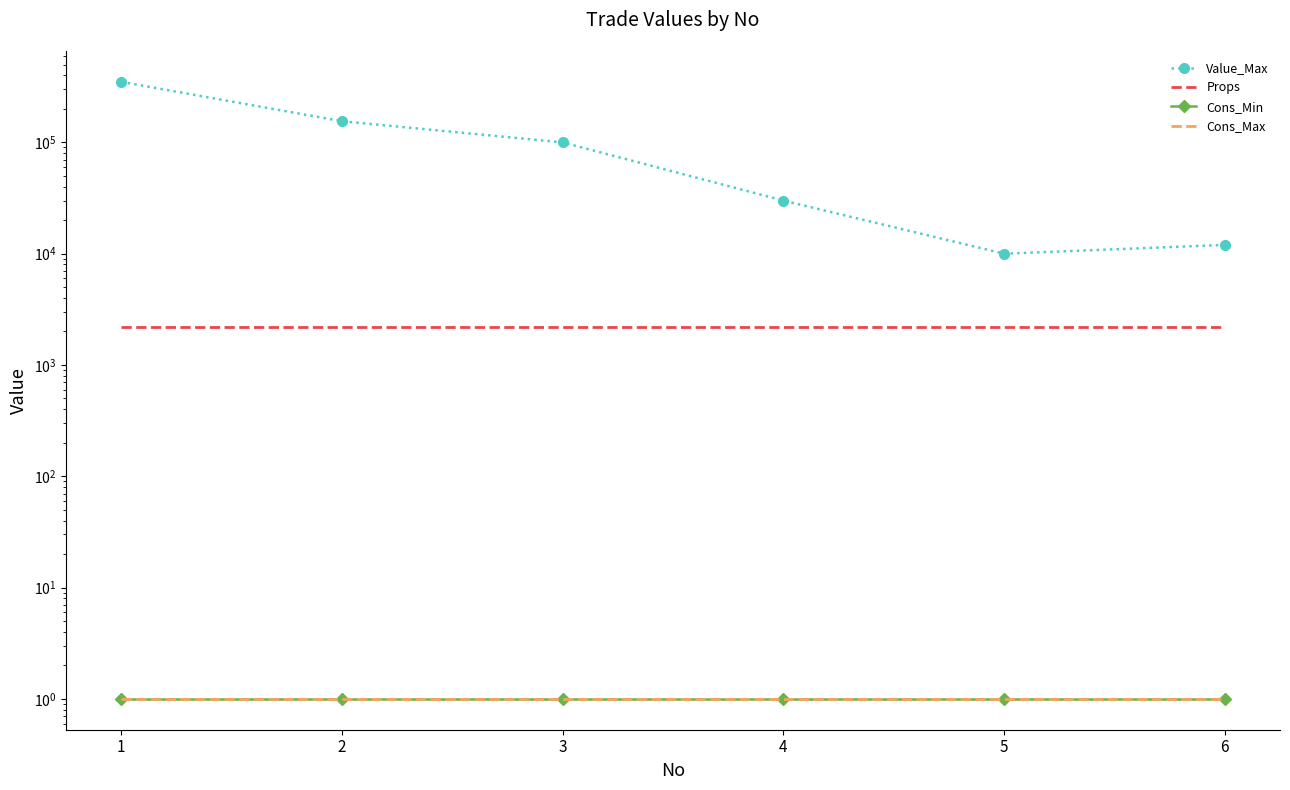

Does the chart have visible grid lines?

No